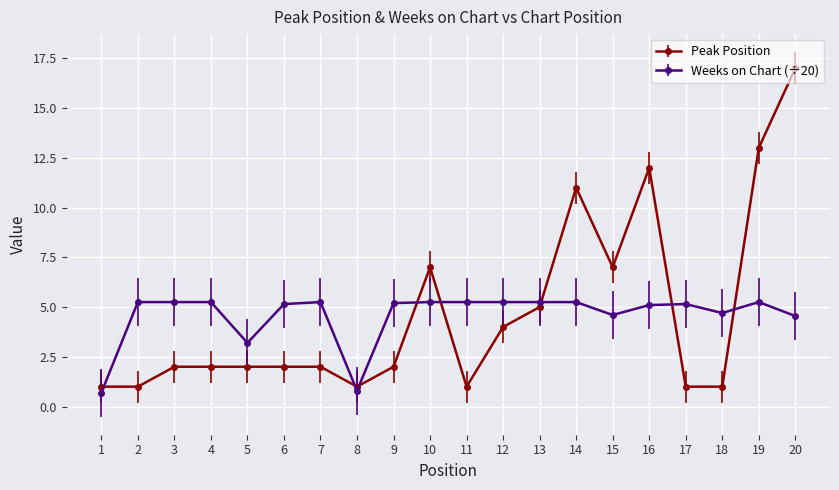

True or false: Weeks on Chart (÷20) has more than 0 points higher than both neighbors.

True